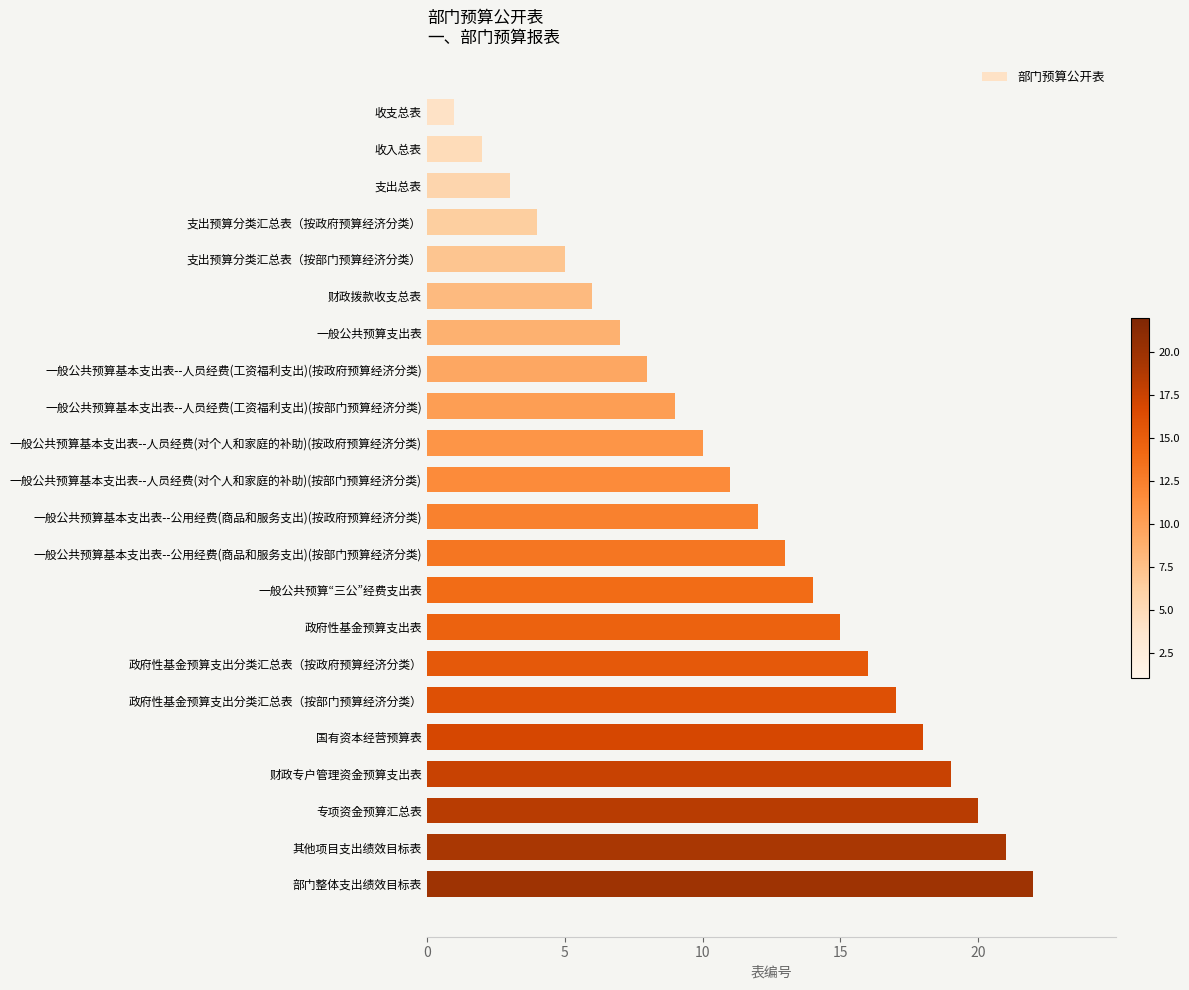

What is the sum of all values?

253